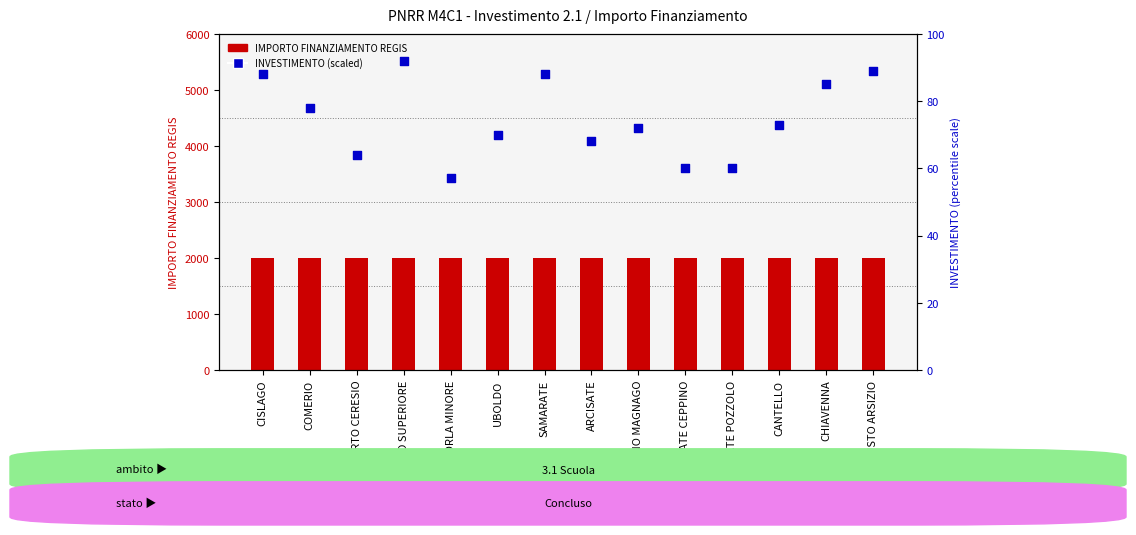

At how many categories does at least one series exceed 1334?

14